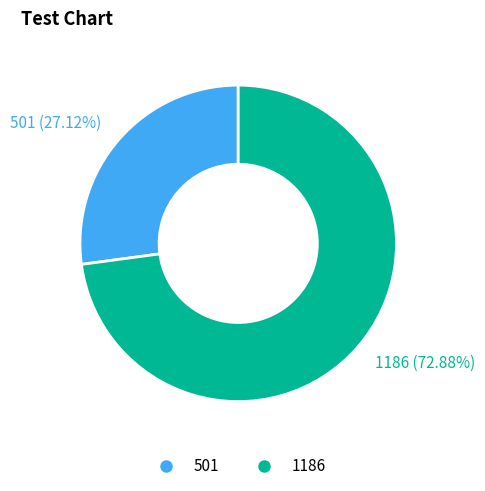

Count the number of slices in the pie.

2